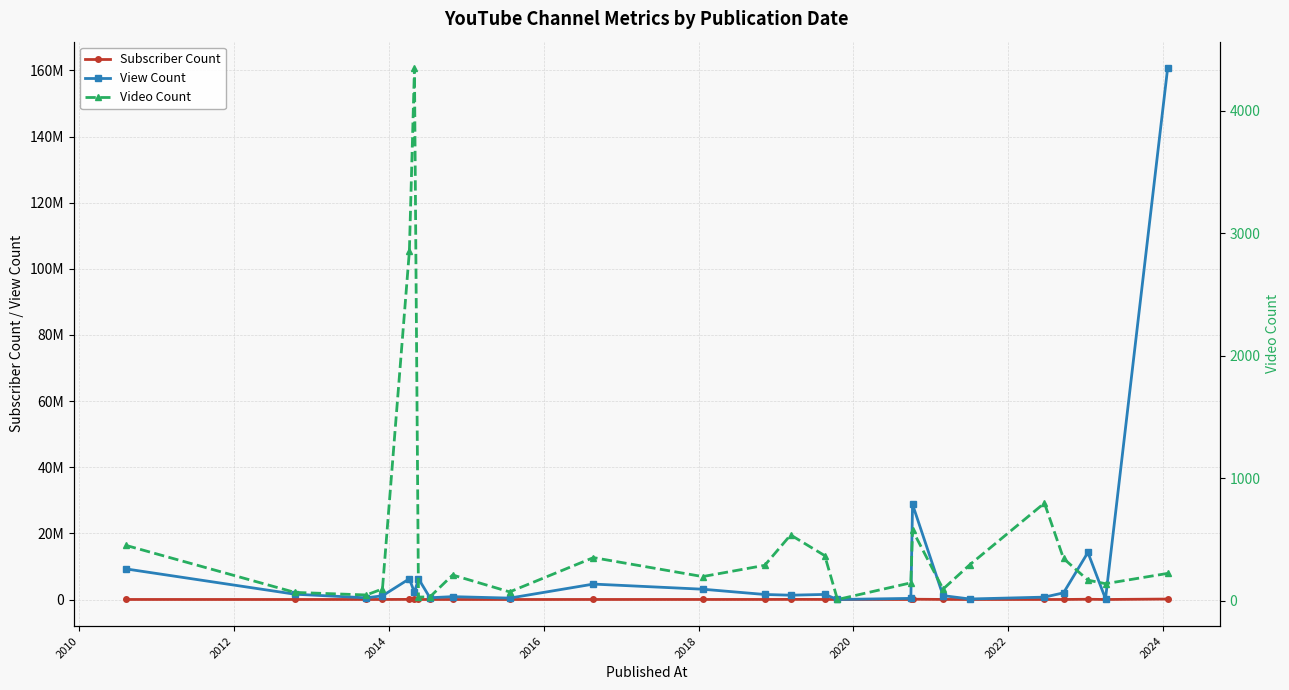

List the series in order of their peak value, highest first.

View Count, Subscriber Count, Video Count